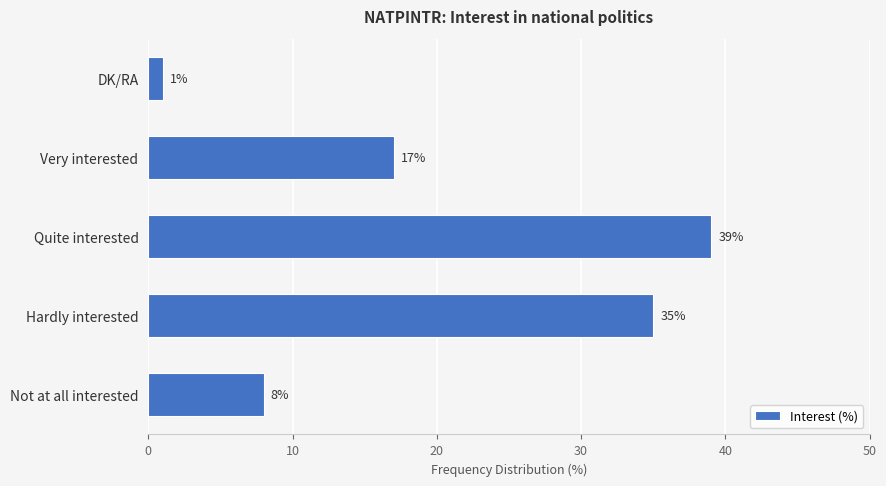

Rank the categories by value from lowest to highest.

DK/RA, Not at all interested, Very interested, Hardly interested, Quite interested